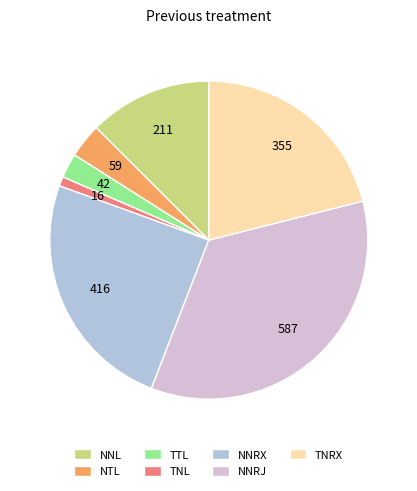

Does TNL represent more than half of the total?

No